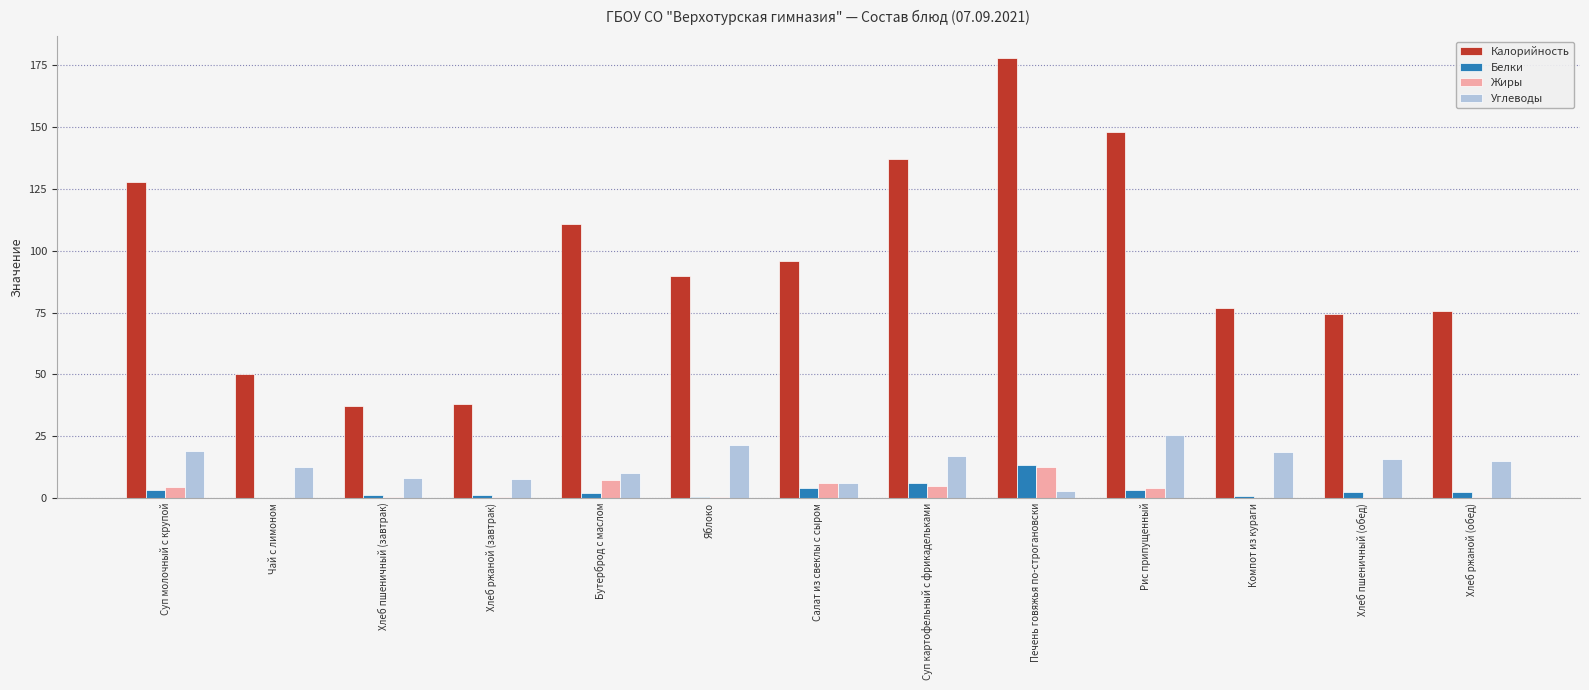

What is the difference between the Жиры values at Яблоко and Суп молочный с крупой?

4.1